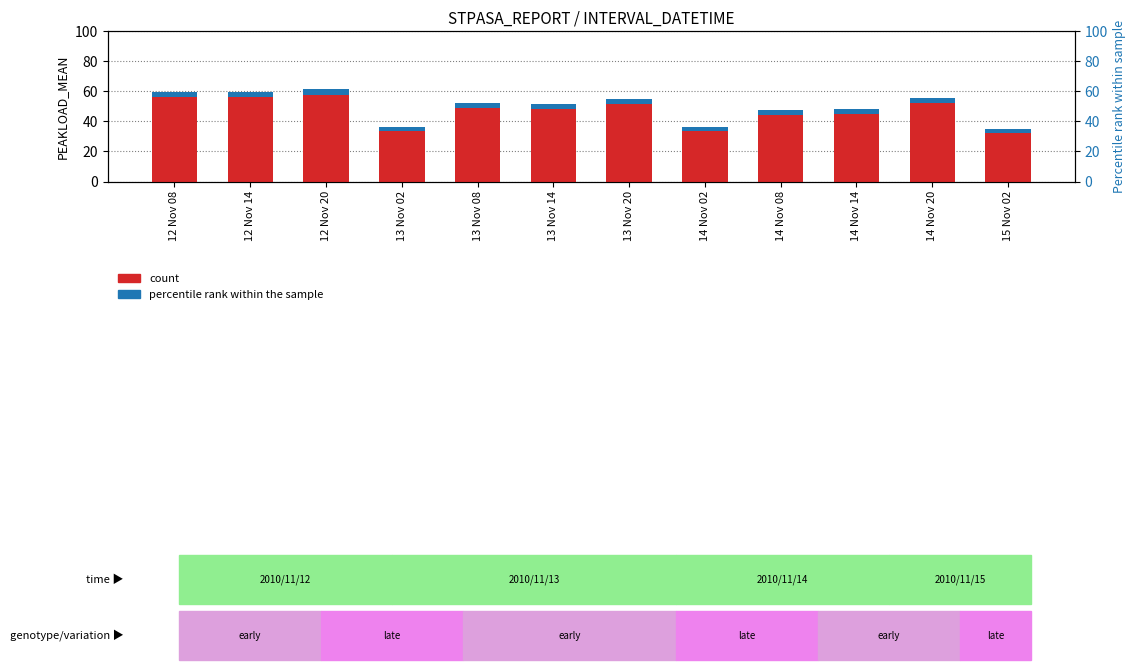

How many distinct data groups are displayed?

2